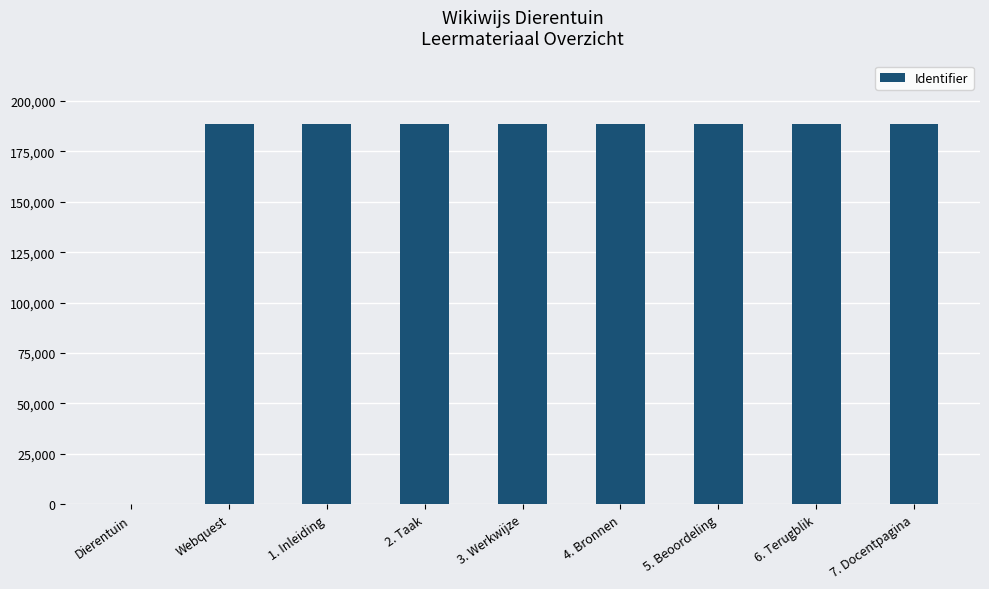

What is the sum of all values?

1507379